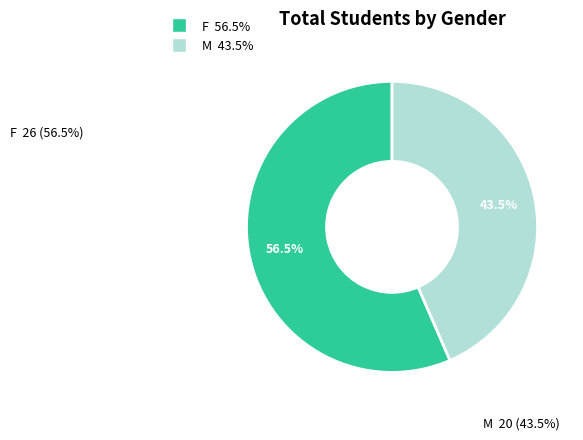

Which has a higher value, F or M?

F